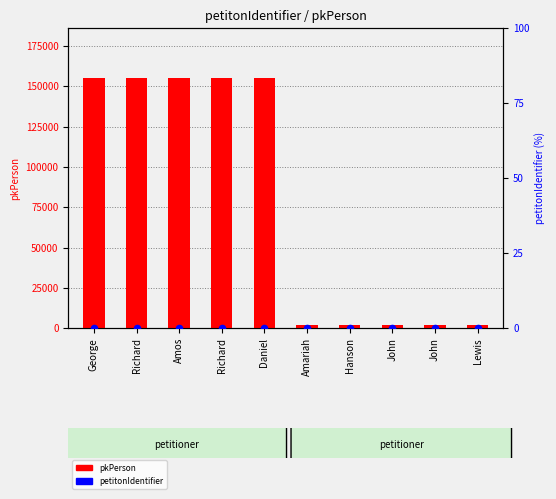

Which series has the widest spread of Y values?

pkPerson